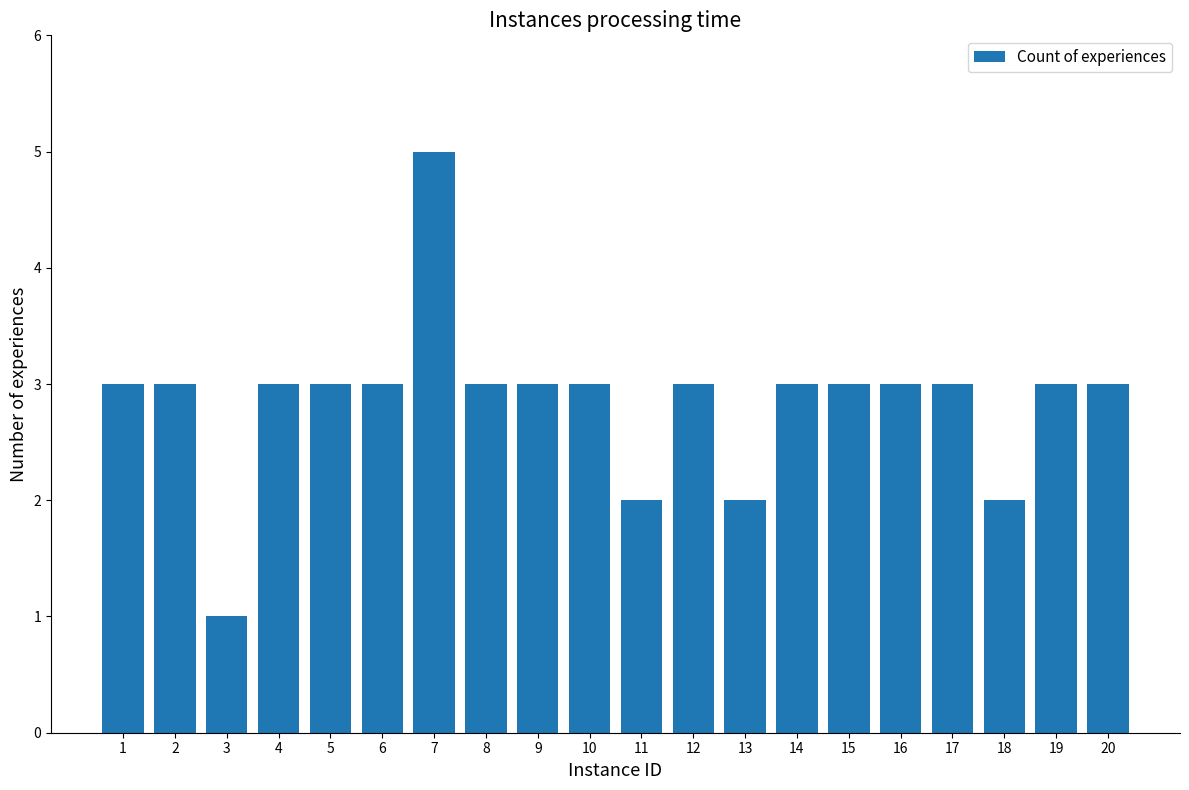

Reading left to right, what are all the values shown in this chart?

1=3	2=3	3=1	4=3	5=3	6=3	7=5	8=3	9=3	10=3	11=2	12=3	13=2	14=3	15=3	16=3	17=3	18=2	19=3	20=3